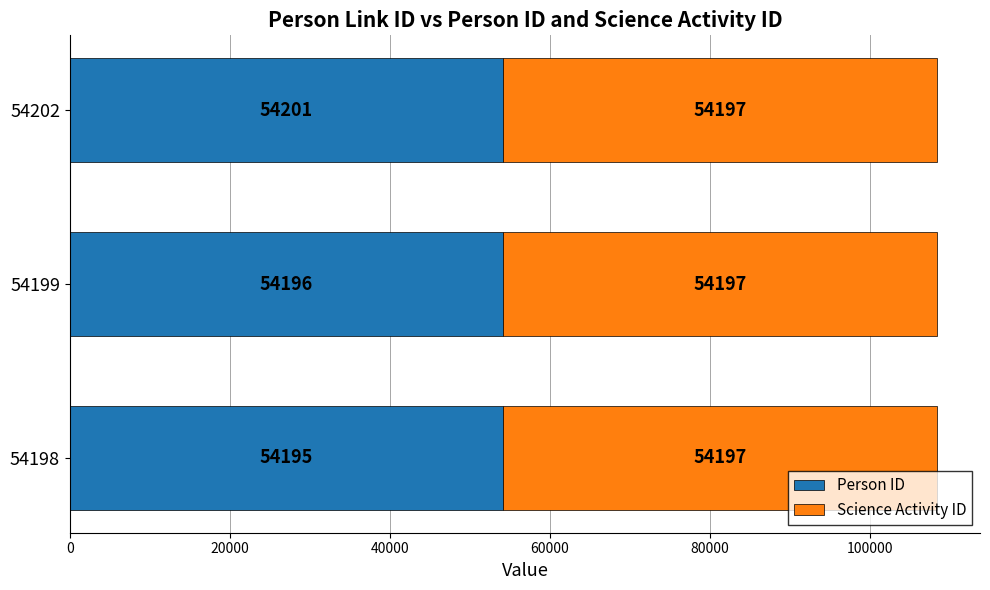

Is it true that Person ID equals 54201 at 54202?

True